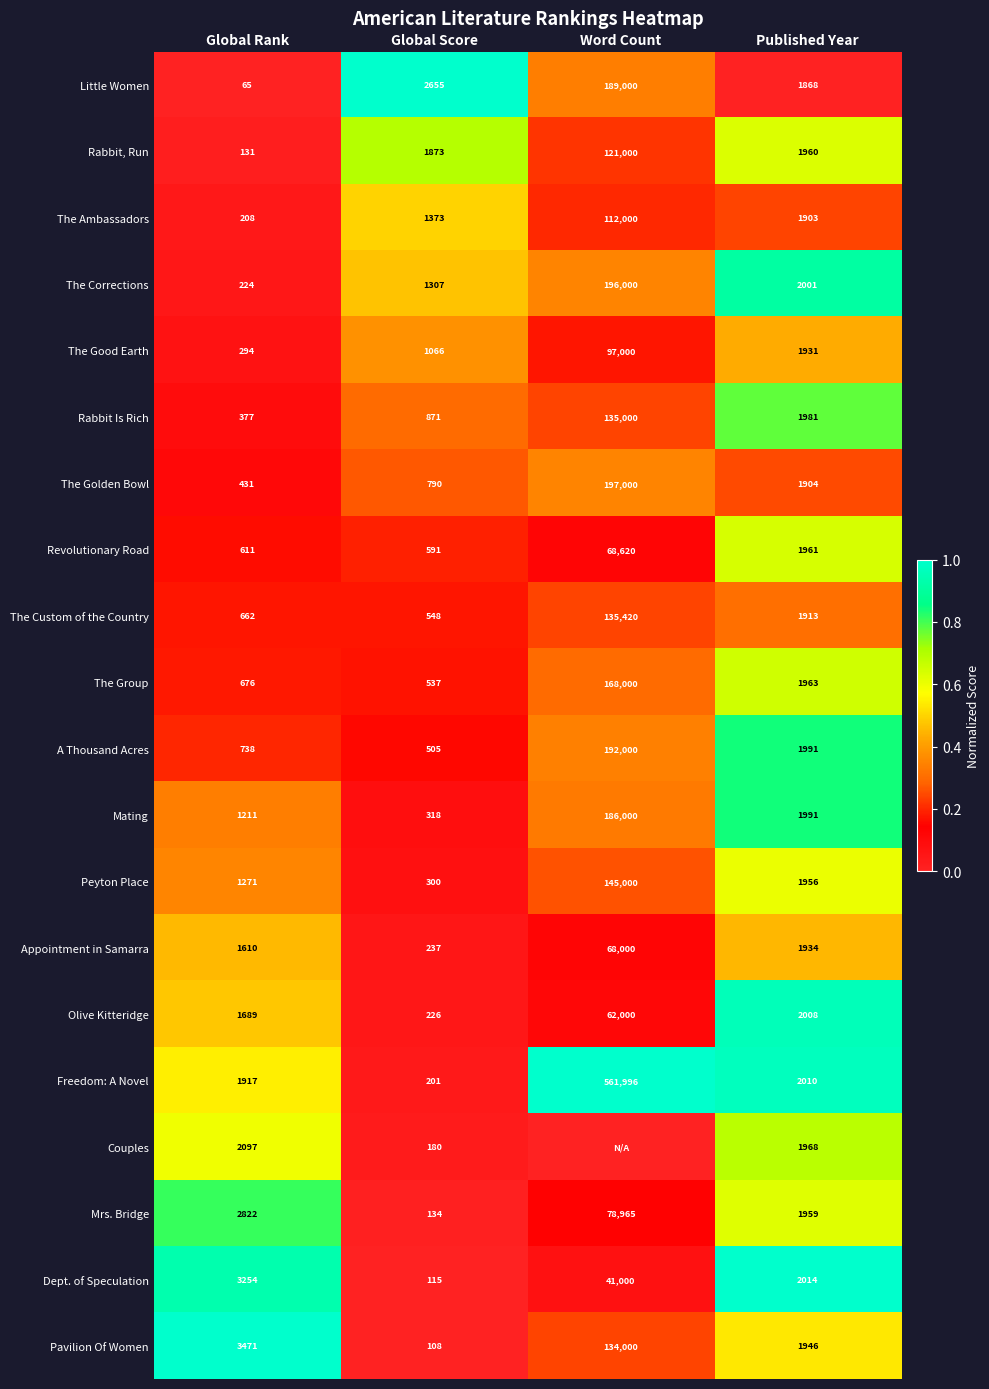

Which category has the highest value in the Mating series?

Word Count